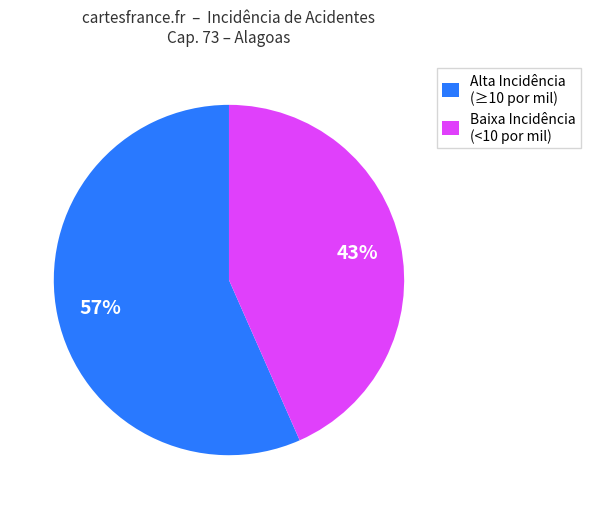

Is there any slice that represents more than half of the pie?

Yes